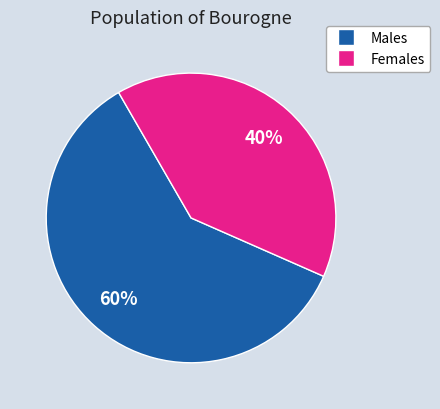

To the nearest percent, what is the difference between the largest and smallest slice percentages?

20%